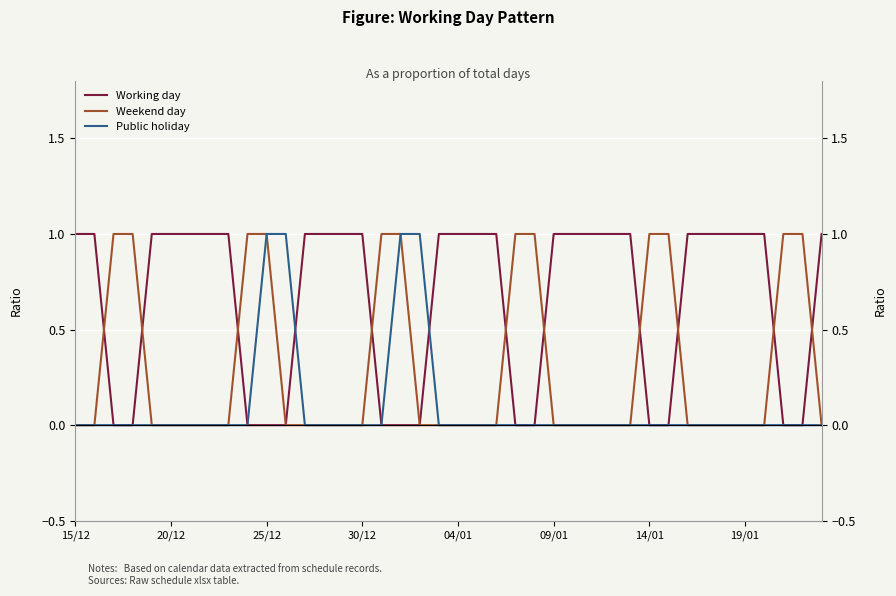

What is the spread (max minus min) of values at 34?

1